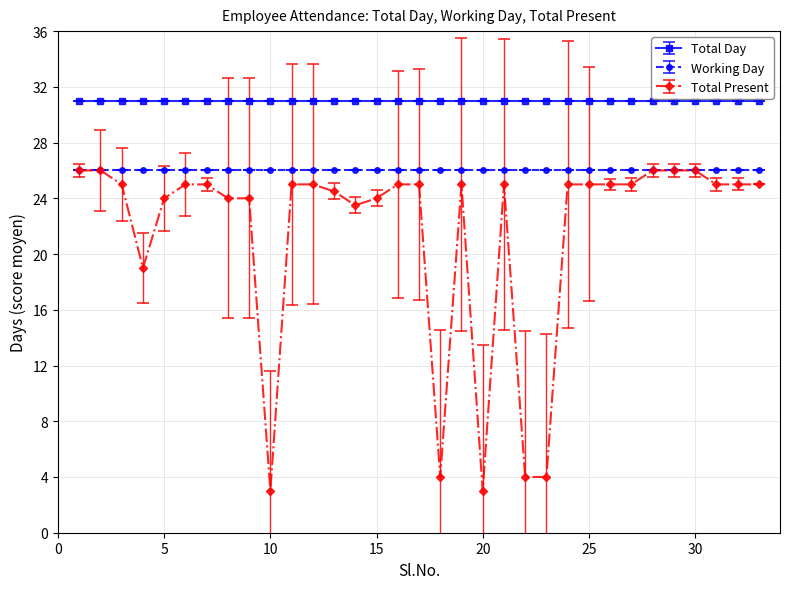

How many lines are shown in the chart?

3